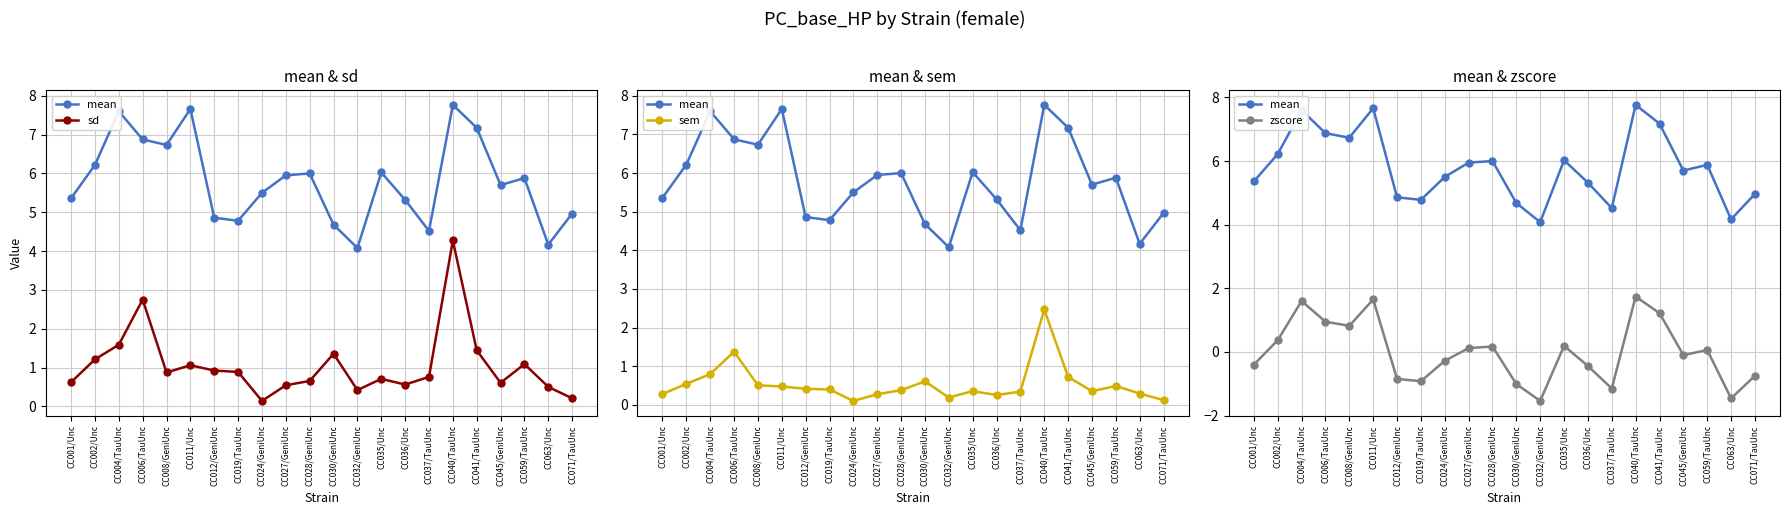

Which series has the largest total across all categories?

mean